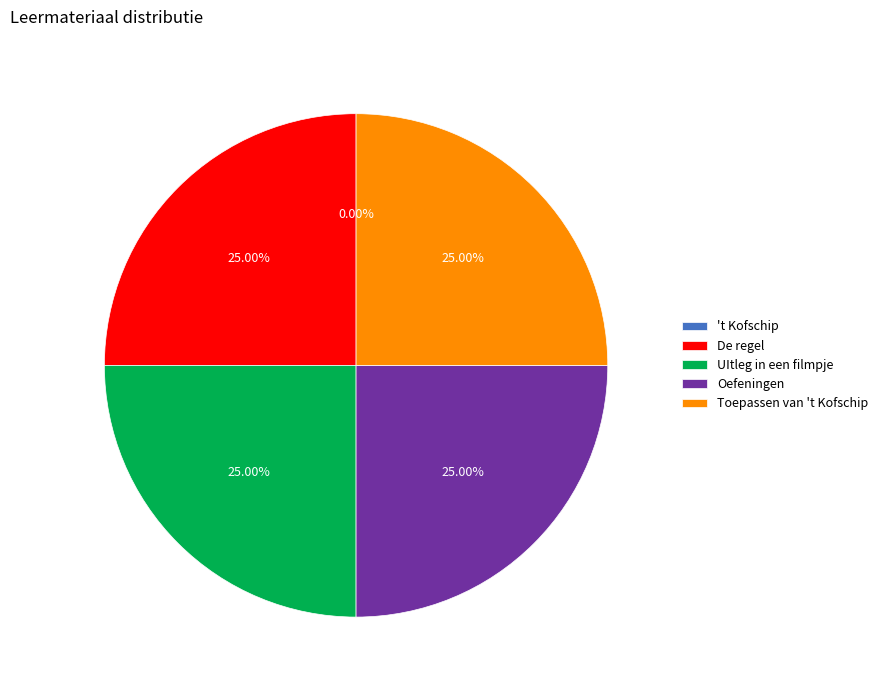

Does De regel represent more than half of the total?

No